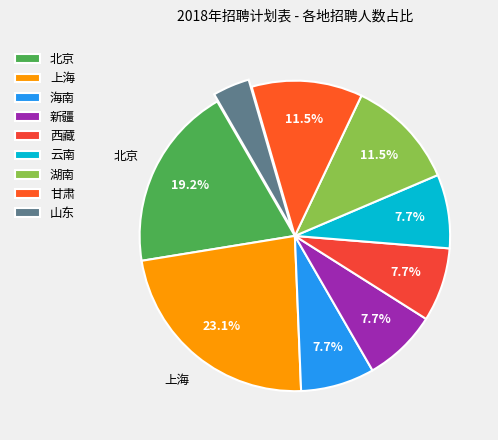

What is the ratio of the value at 山东 to the value at 上海?

0.2